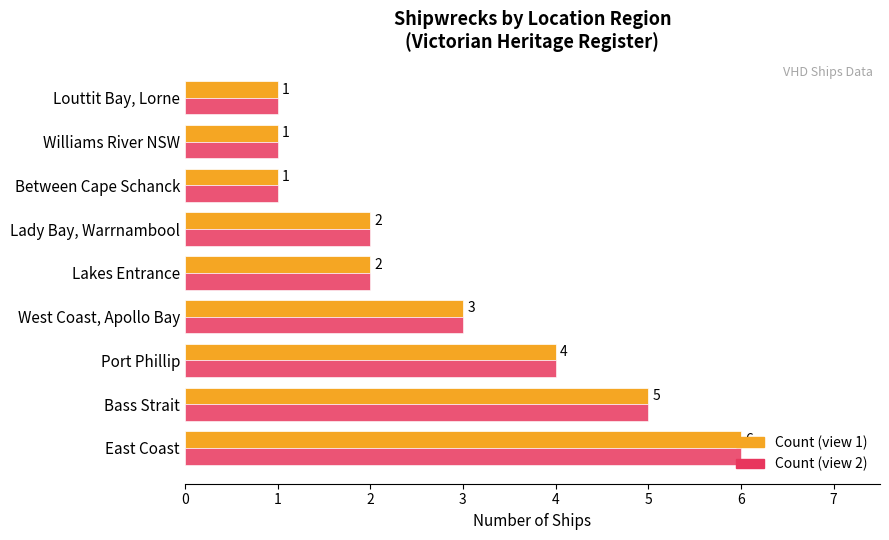

What is the maximum value shown in the chart?

6